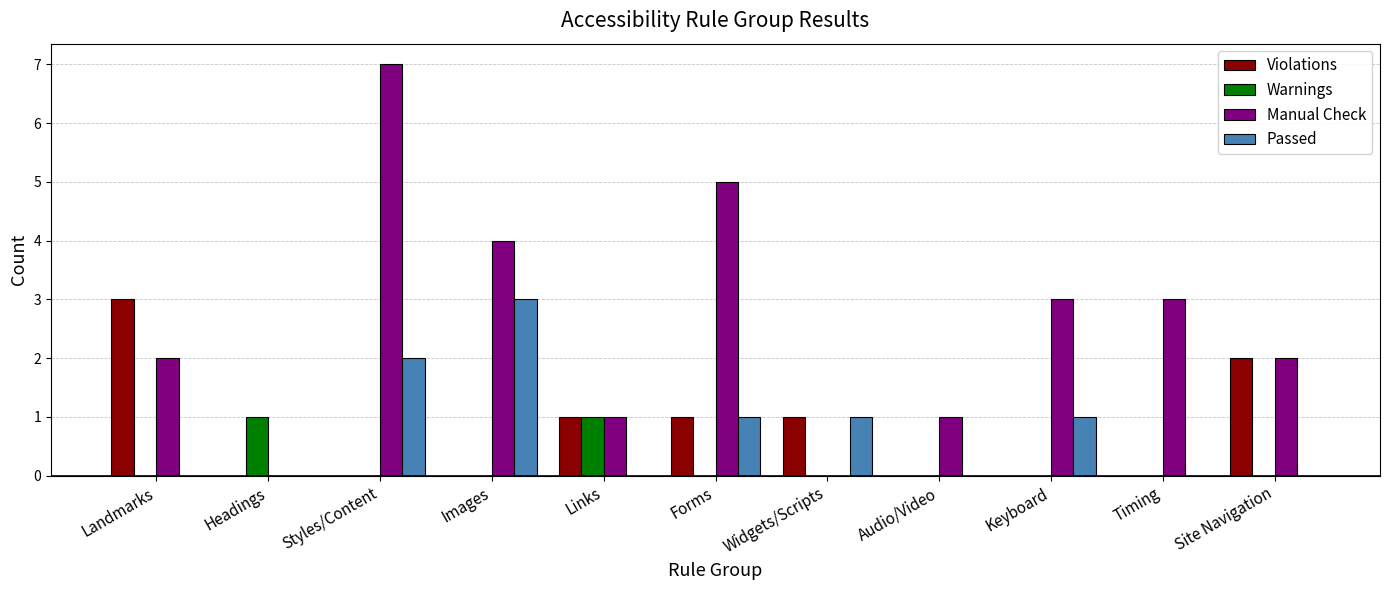

Reading left to right, what are all the values shown in this chart?

Violations: 3	0	0	0	1	1	1	0	0	0	2
Warnings: 0	1	0	0	1	0	0	0	0	0	0
Manual Check: 2	0	7	4	1	5	0	1	3	3	2
Passed: 0	0	2	3	0	1	1	0	1	0	0